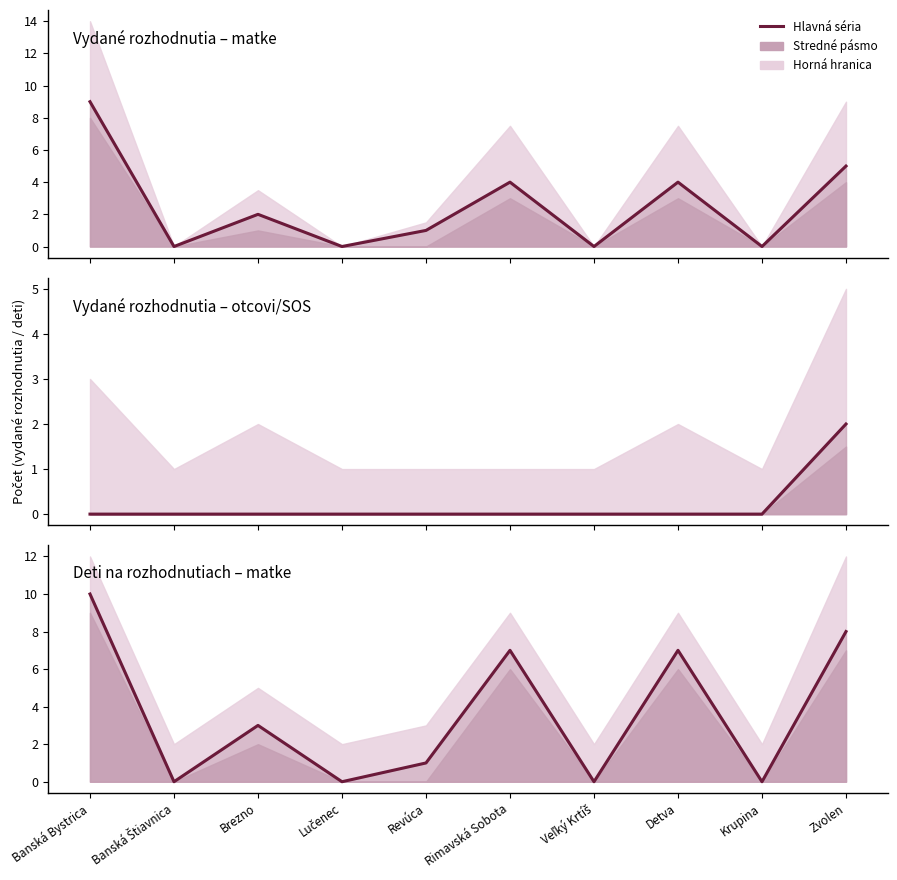

What is the sum of the Vydané rozhodnutia – matke values at Krupina and Rimavská Sobota?

4